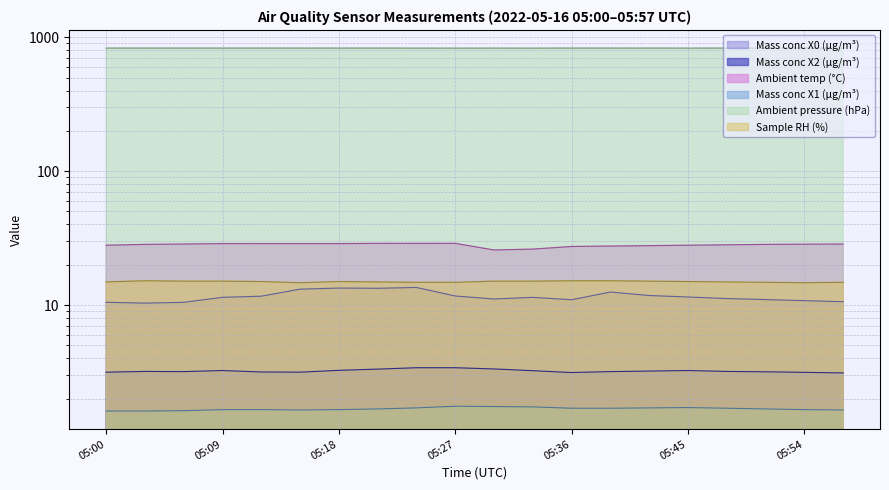

Read the Sample RH (%) value at 05:45.

15.0